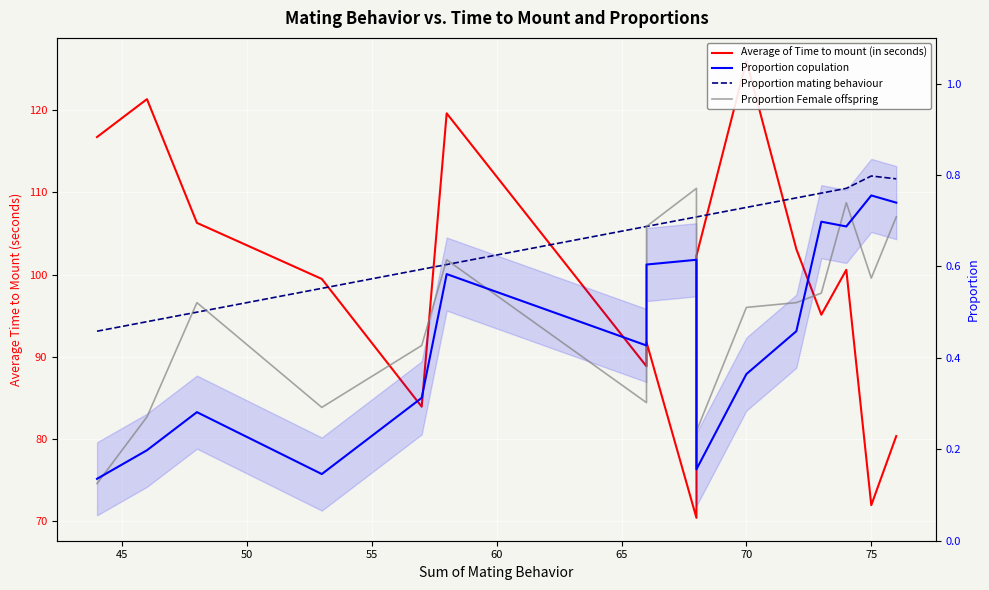

What is the sum of the Proportion copulation values at 45 and 65?

0.8